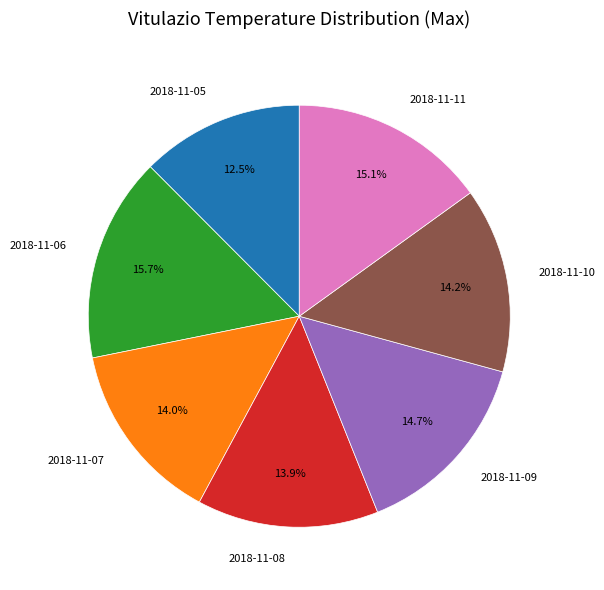

True or false: 2018-11-11 accounts for 24% of the total.

False